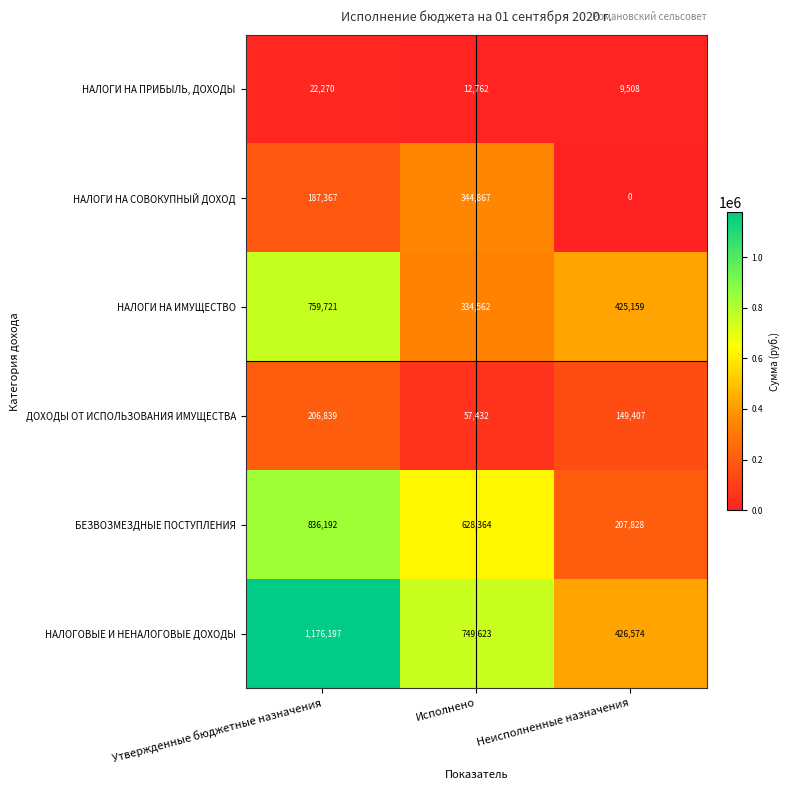

True or false: НАЛОГИ НА ПРИБЫЛЬ, ДОХОДЫ has a value of 4353 at Исполнено.

False